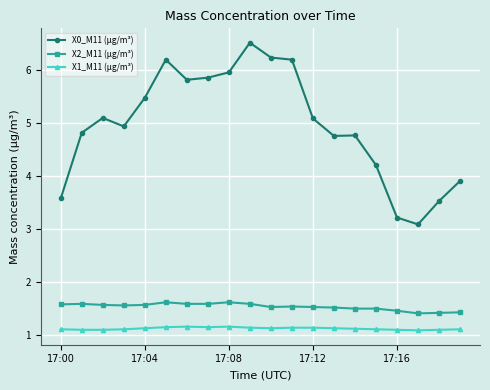

Which series has the largest total across all categories?

X0_M11 (μg/m³)